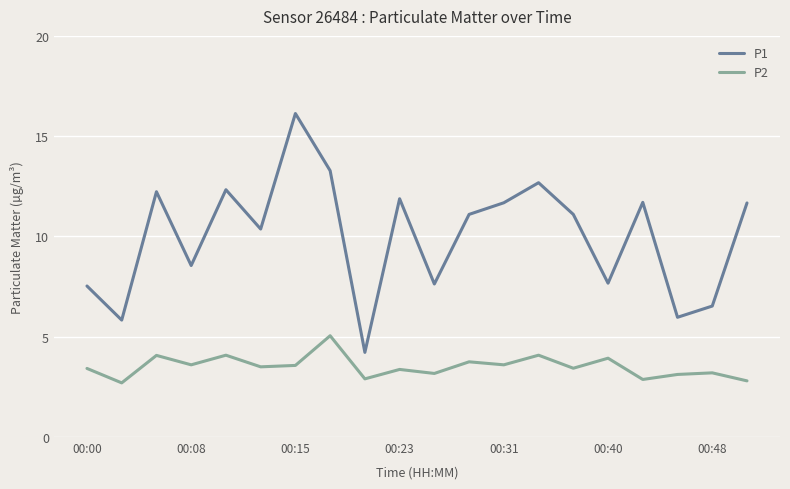

Count the number of categories in the chart.

20